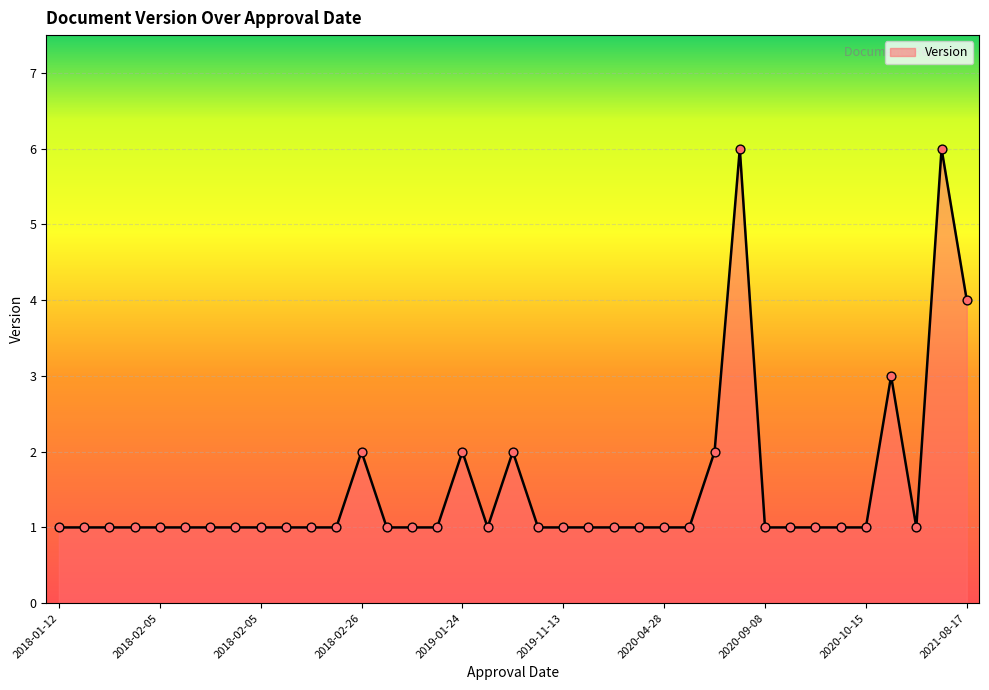

What is the difference between the maximum and minimum values?

5